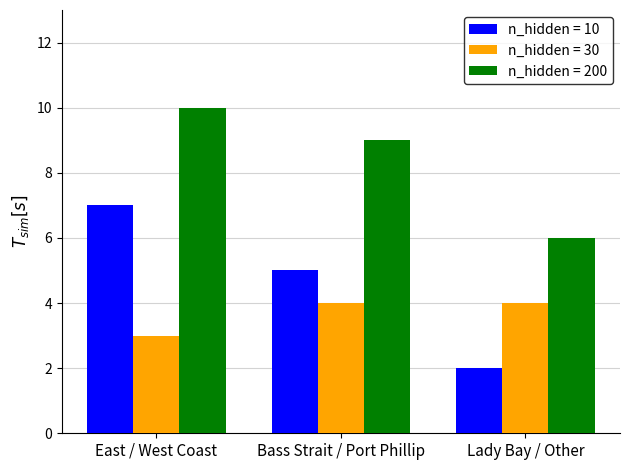

Where is n_hidden = 200 nearest to the value 8?

Bass Strait / Port Phillip